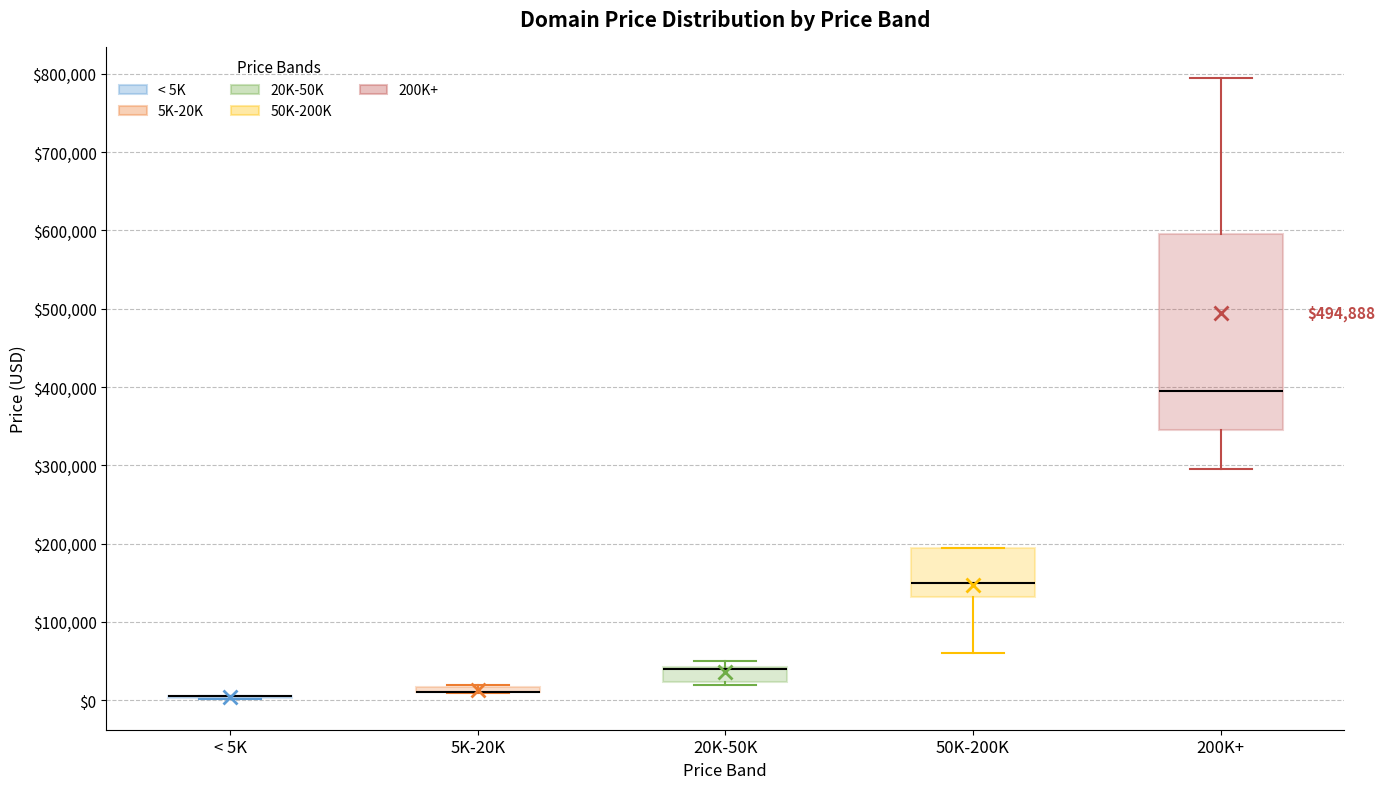

Comparing the boxes themselves (not the whiskers), which one is the tallest?

200K+